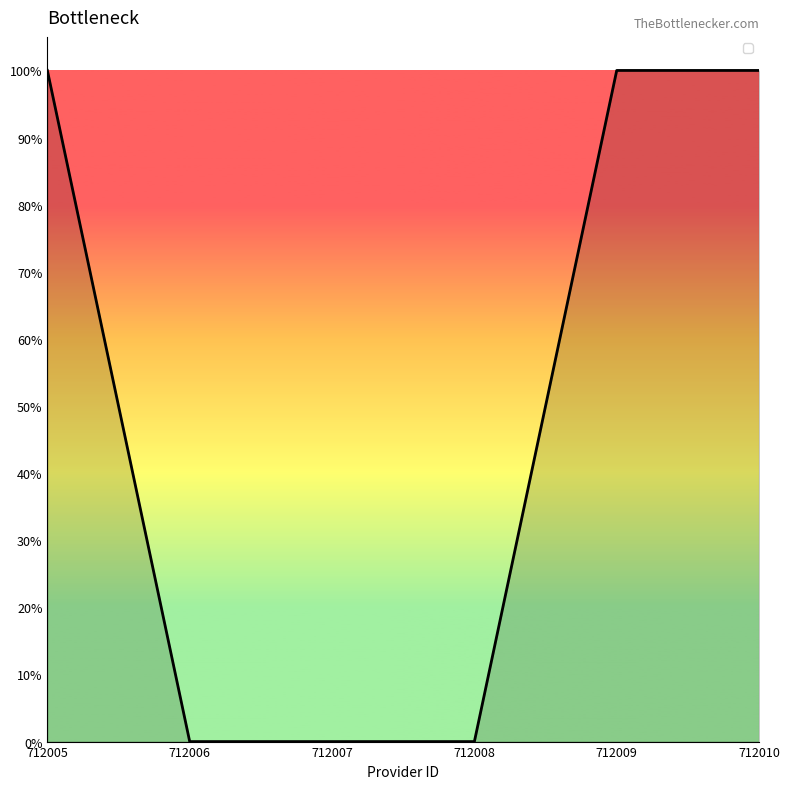

Does the chart have visible grid lines?

No